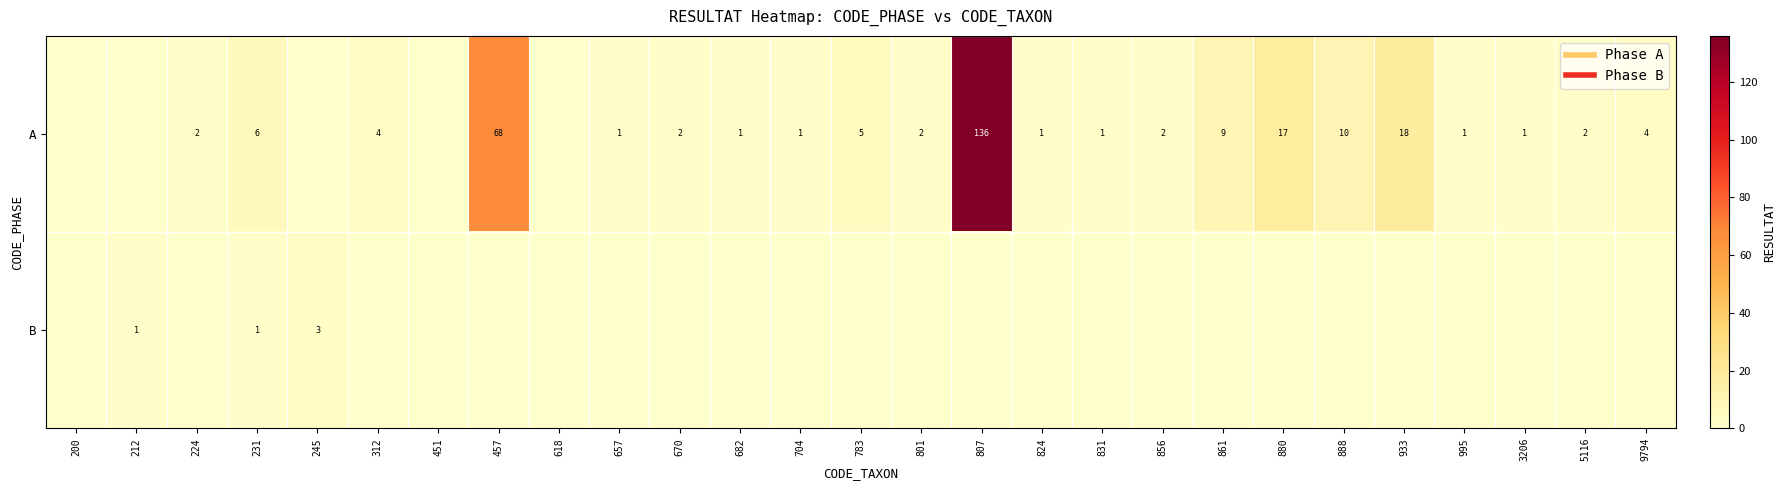

The value of B at 801 is 0. True or false?

True